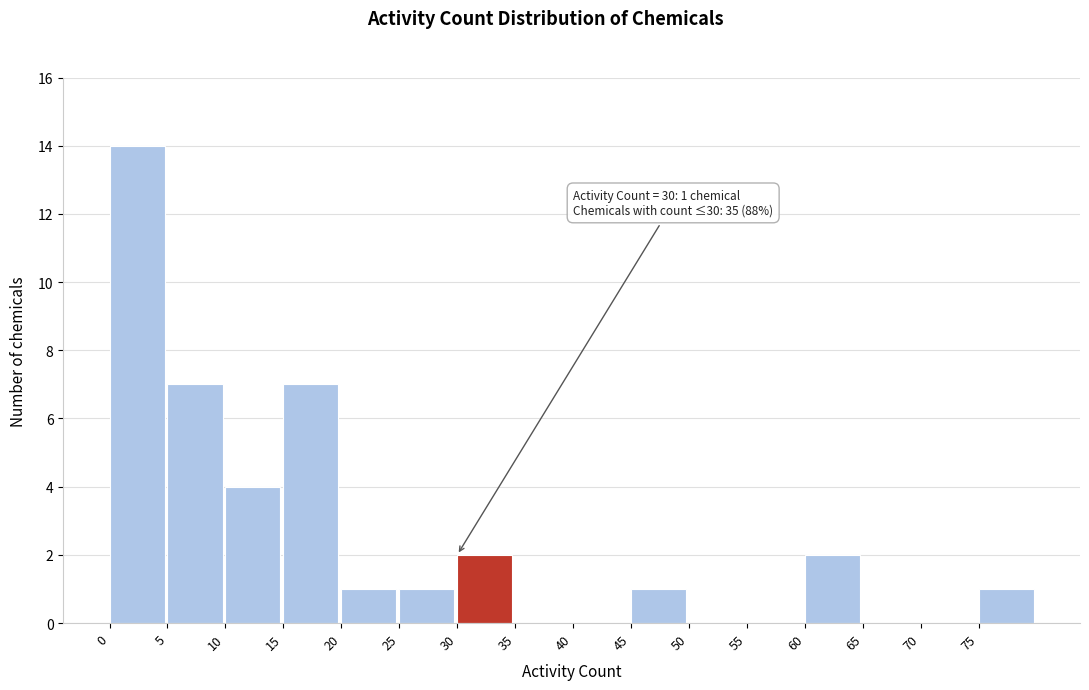

Over which range of the x-axis is the bar tallest?

0 to 5